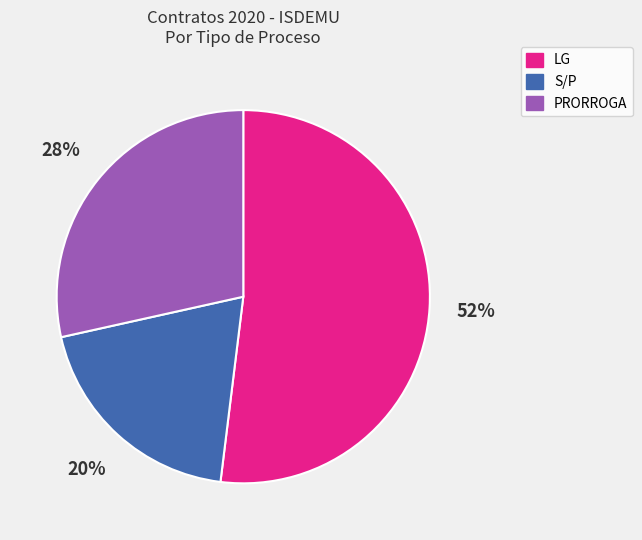

To the nearest percent, what percentage of the pie is S/P?

20%